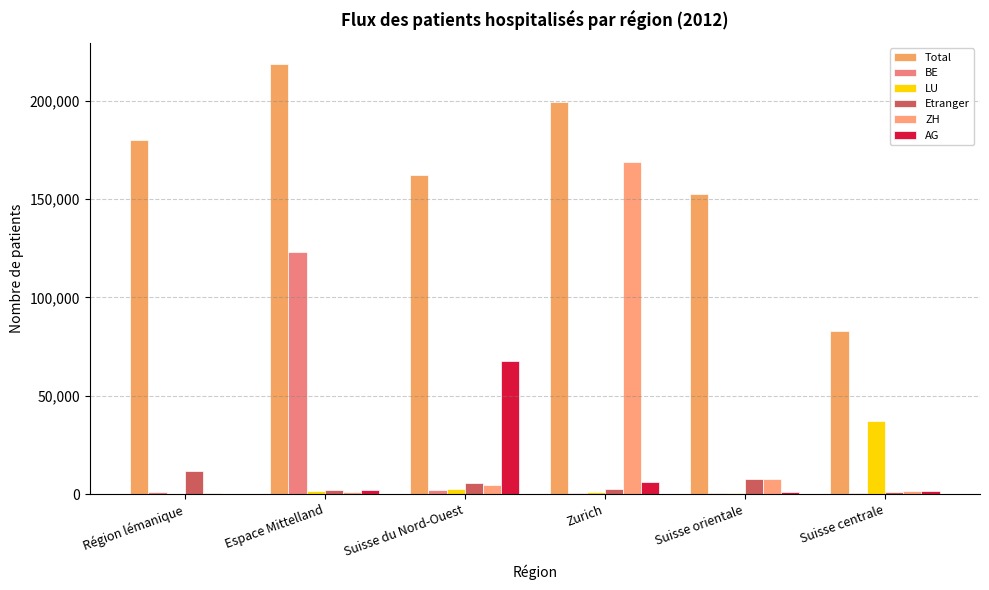

Reading left to right, what are all the values shown in this chart?

Total: Région lémanique=180133	Espace Mittelland=218443	Suisse du Nord-Ouest=162233	Zurich=199012	Suisse orientale=152589	Suisse centrale=82671
BE: Région lémanique=821	Espace Mittelland=123057	Suisse du Nord-Ouest=1821	Zurich=636	Suisse orientale=473	Suisse centrale=554
LU: Région lémanique=125	Espace Mittelland=1509	Suisse du Nord-Ouest=2497	Zurich=1113	Suisse orientale=557	Suisse centrale=37302
Etranger: Région lémanique=11745	Espace Mittelland=1905	Suisse du Nord-Ouest=5560	Zurich=2457	Suisse orientale=7877	Suisse centrale=792
ZH: Région lémanique=378	Espace Mittelland=925	Suisse du Nord-Ouest=4528	Zurich=168772	Suisse orientale=7681	Suisse centrale=1691
AG: Région lémanique=193	Espace Mittelland=1813	Suisse du Nord-Ouest=67863	Zurich=6055	Suisse orientale=1003	Suisse centrale=1736